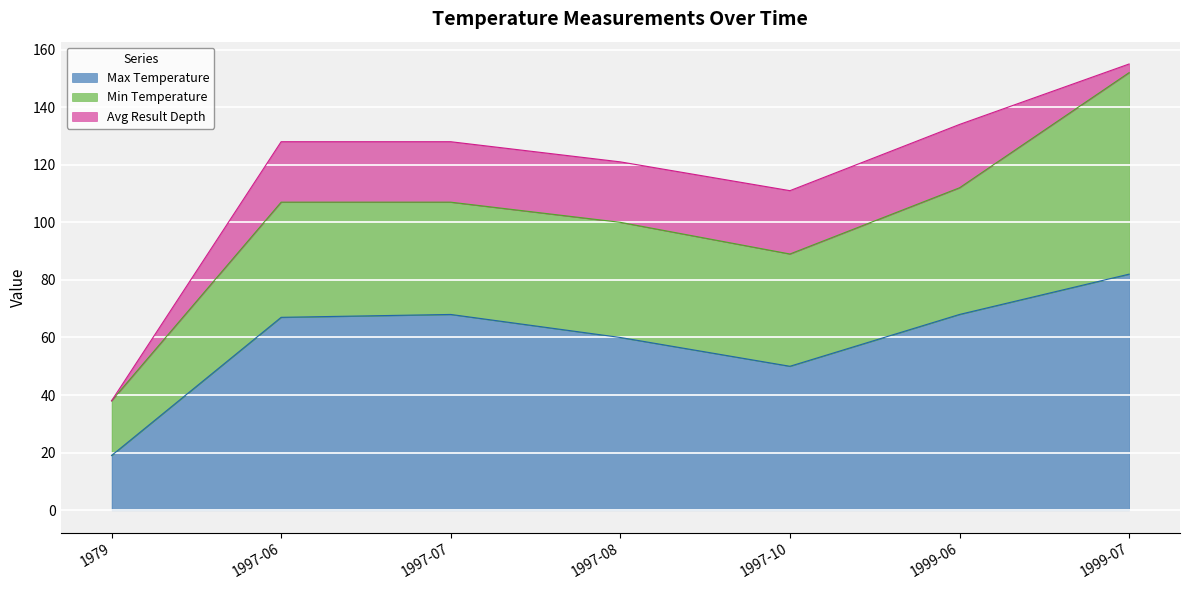

True or false: Max Temperature and Min Temperature intersect in this chart.

False